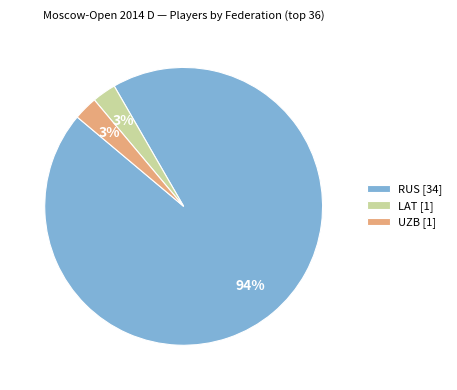

Which has a higher value, LAT [1] or RUS [34]?

RUS [34]